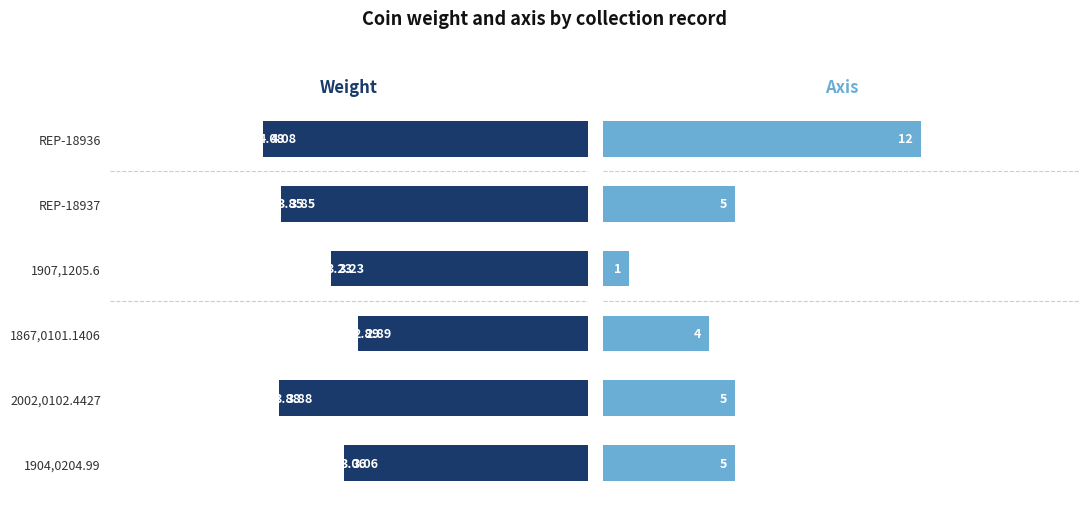

Rank the series by their maximum value, from lowest to highest.

weight, axis